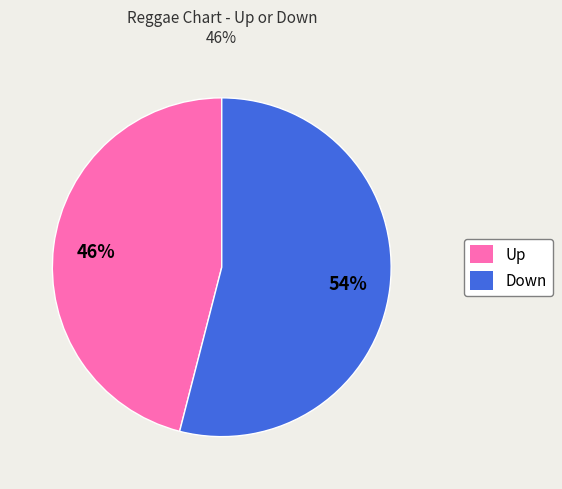

How many segments does this pie chart have?

2